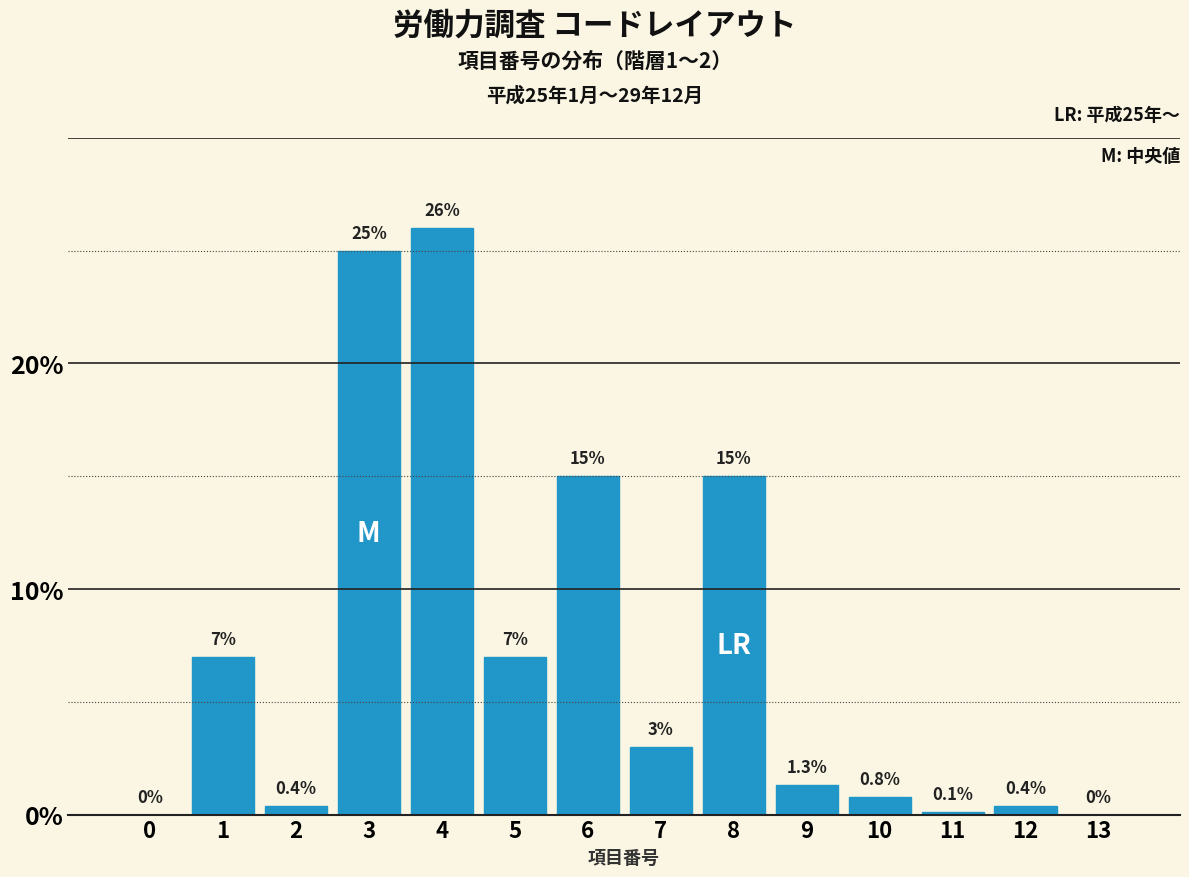

Reading right to left, list all the values displayed in this chart.

13=0.0	12=0.4	11=0.1	10=0.8	9=1.3	8=15.0	7=3.0	6=15.0	5=7.0	4=26.0	3=25.0	2=0.4	1=7.0	0=0.0